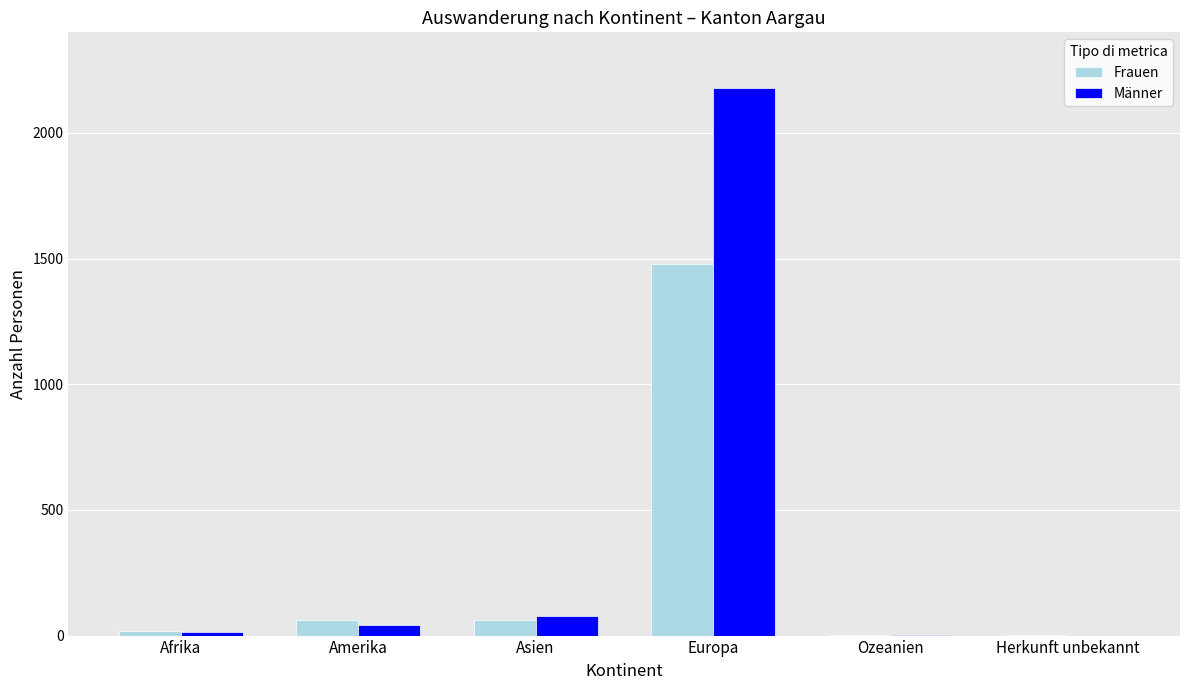

Does the chart contain stacked bars?

No